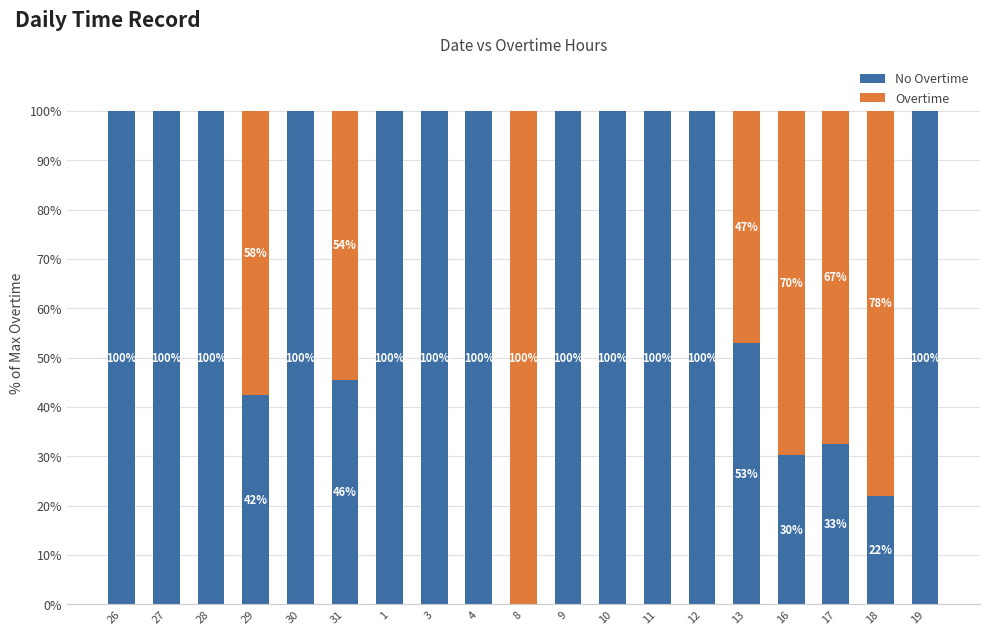

What is the total value across all series at 19?

100.0